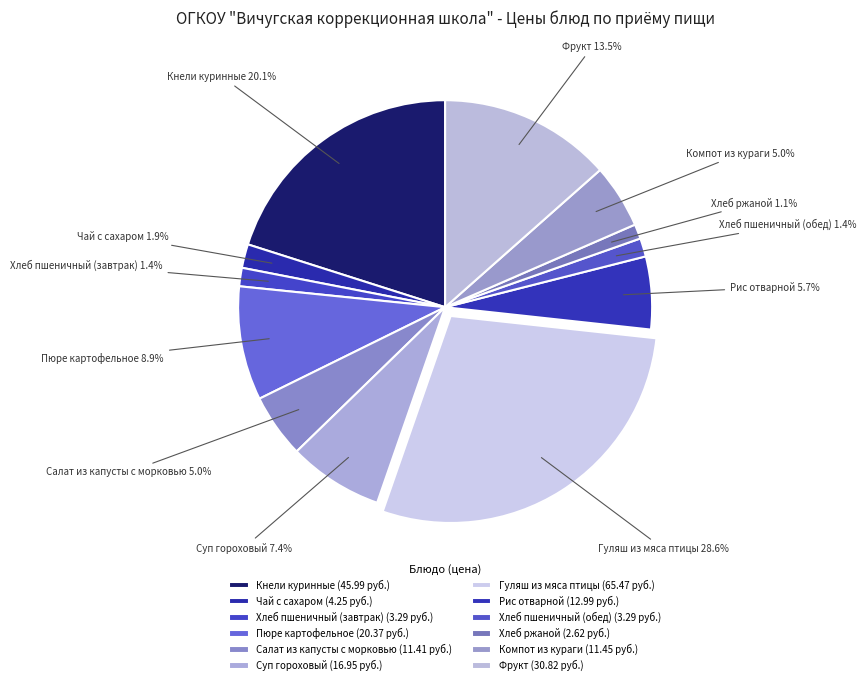

Is there a majority slice in this chart?

No